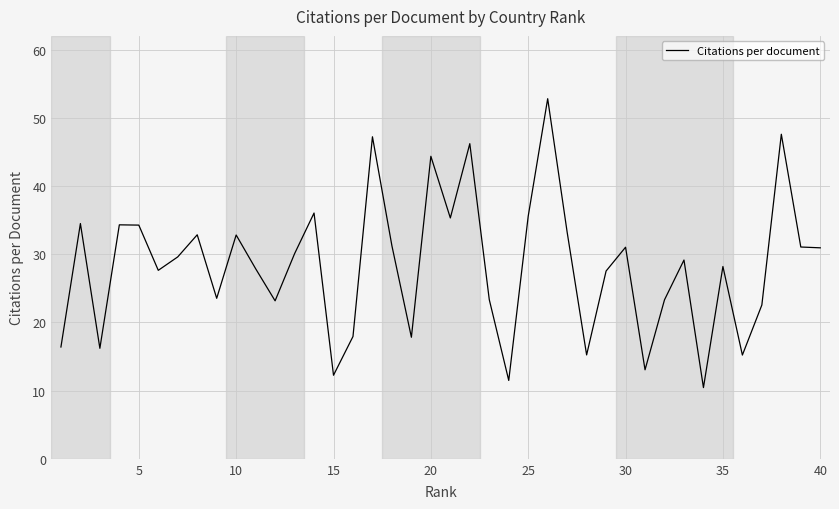

What is the greatest value displayed?

52.8